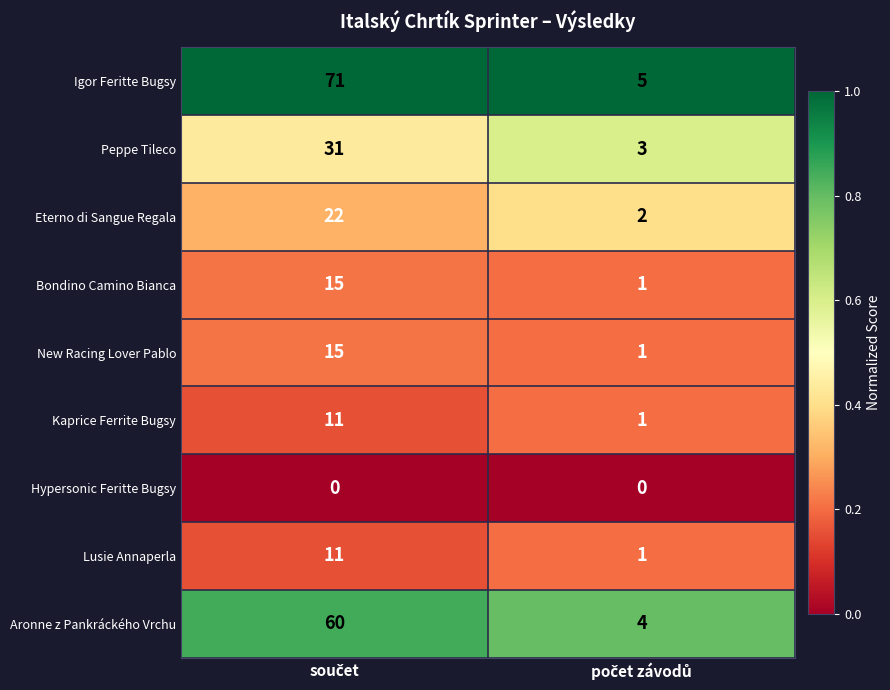

Reading left to right, list all the values displayed in this chart.

Igor Feritte Bugsy: 71	5
Peppe Tileco: 31	3
Eterno di Sangue Regala: 22	2
Bondino Camino Bianca: 15	1
New Racing Lover Pablo: 15	1
Kaprice Ferrite Bugsy: 11	1
Hypersonic Feritte Bugsy: 0	0
Lusie Annaperla: 11	1
Aronne z Pankráckého Vrchu: 60	4